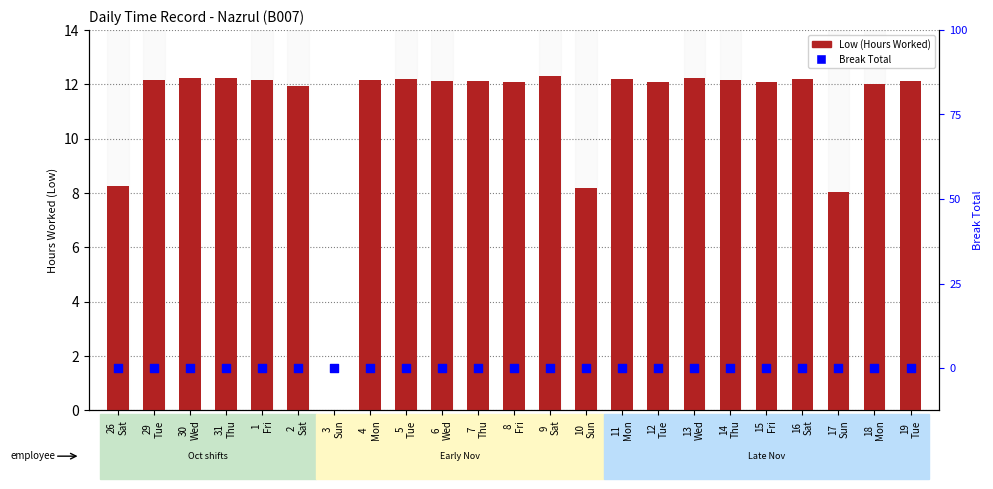

Which series reaches the maximum Y coordinate?

Low (Hours Worked)